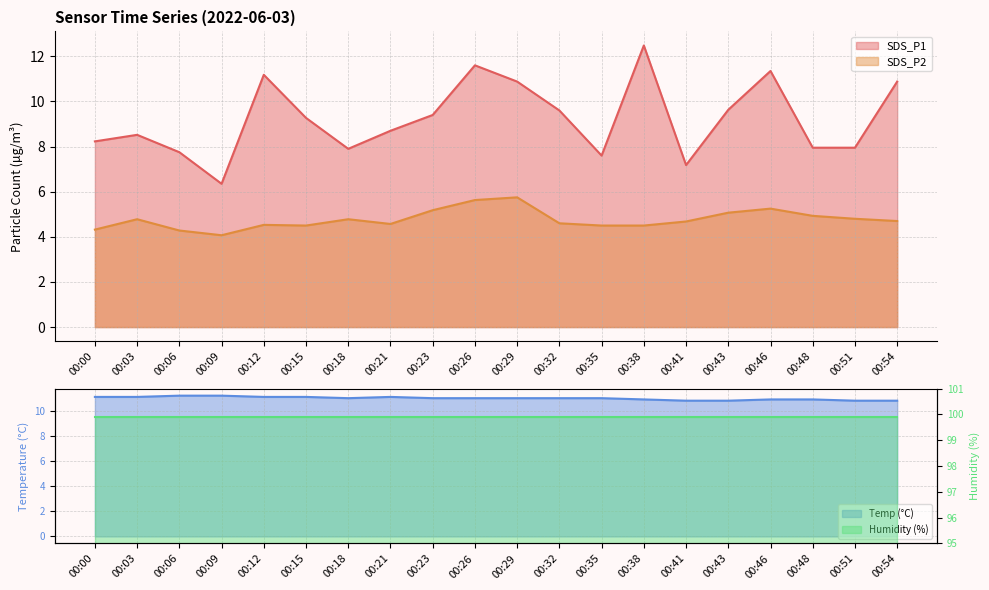

Where is SDS_P1 nearest to the value 9?

00:15